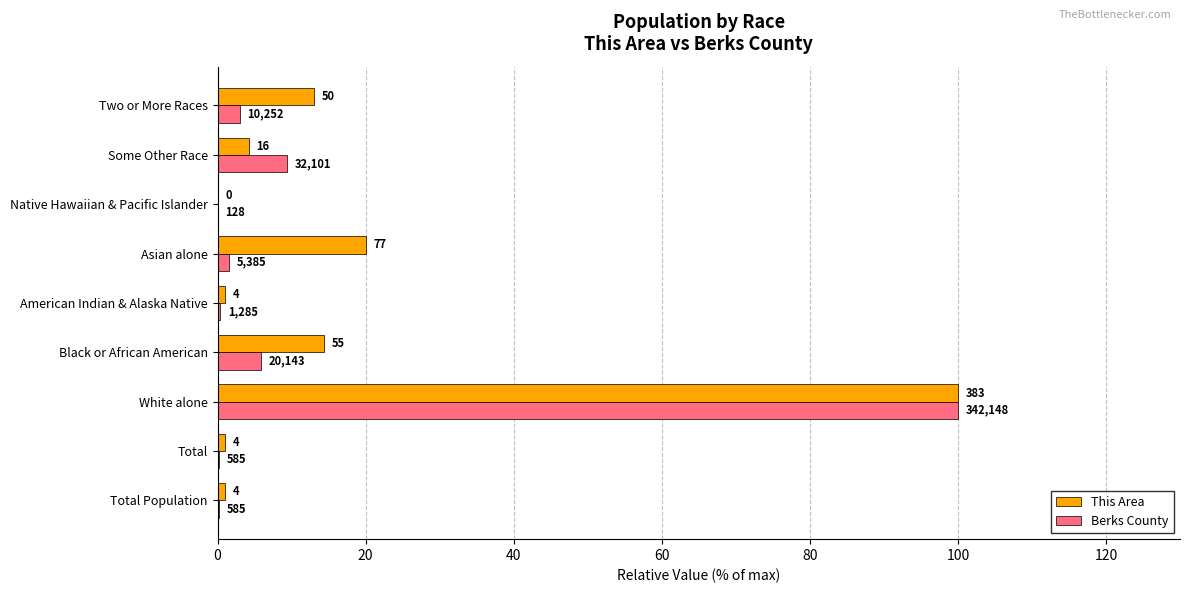

What are all the series names shown in the legend?

This Area, Berks County